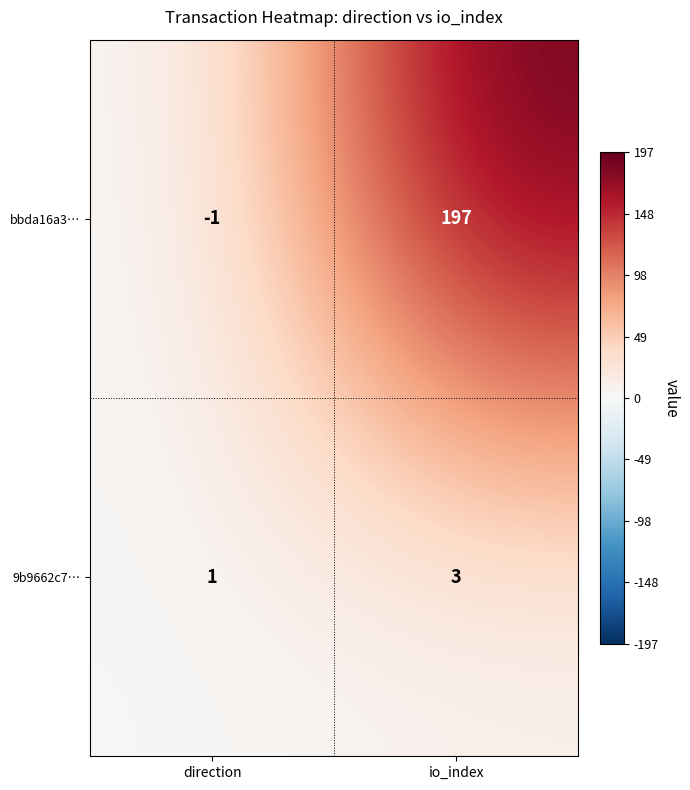

What is the greatest value displayed?

197